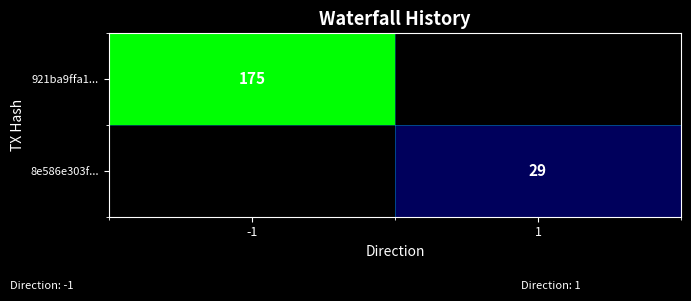

At which category does the chart reach its minimum across all series?

1